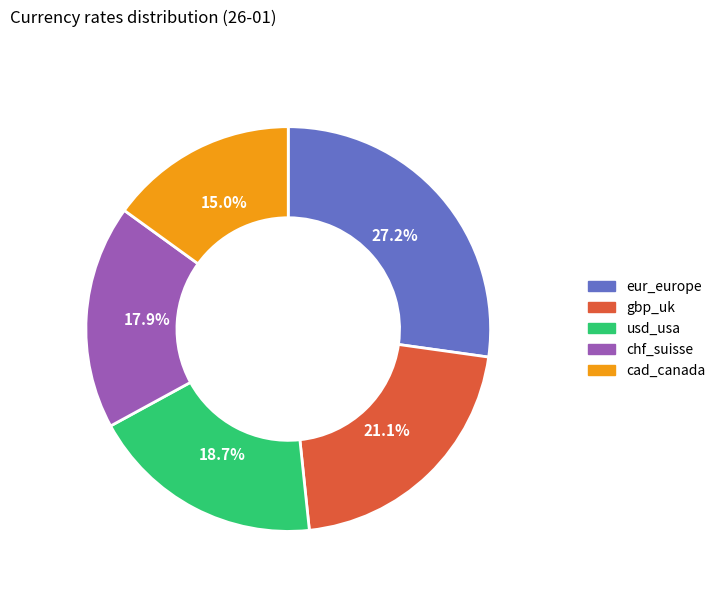

Does any single category account for the majority?

No